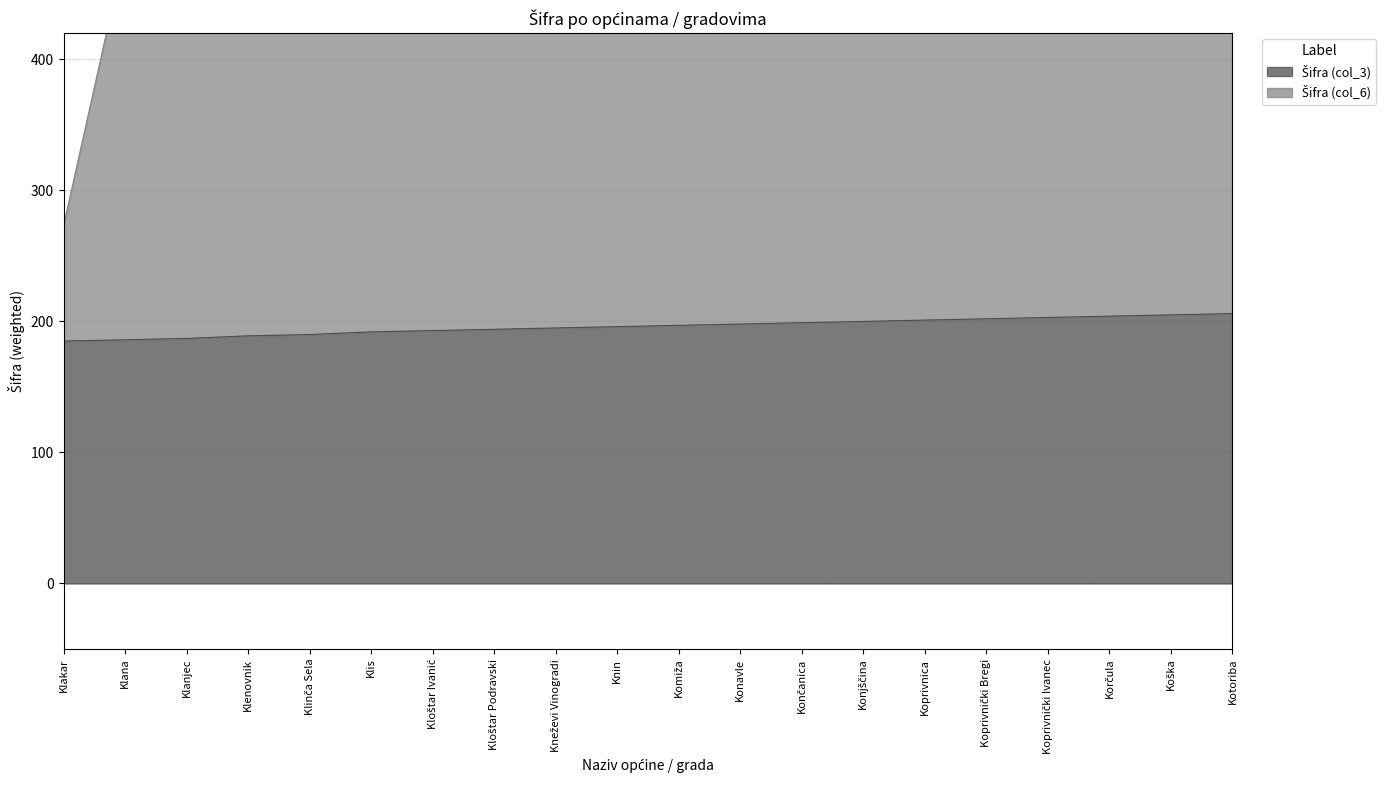

Rank the series by their average value, from lowest to highest.

Šifra (col_3), Šifra (col_6)